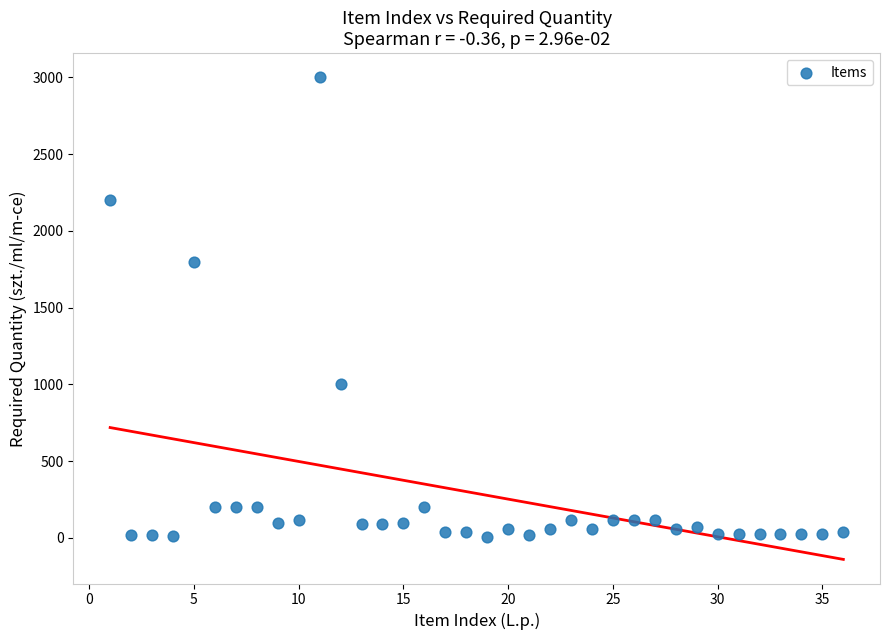

What Y value in the scatter plot is closest to 1504?

1800